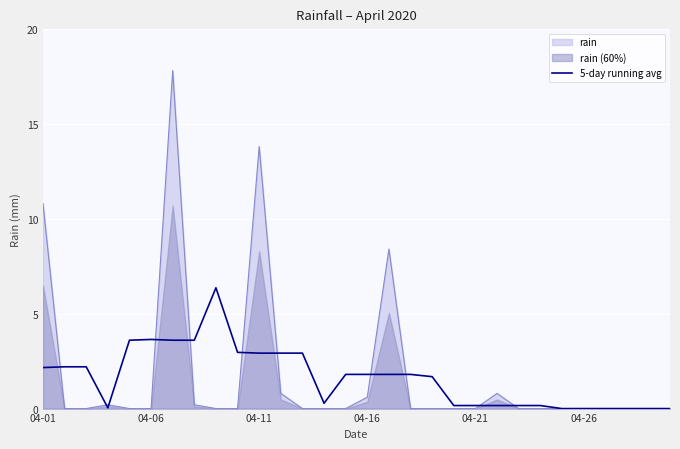

The 5-day running avg series shows 1.5 at 04-06. True or false?

False